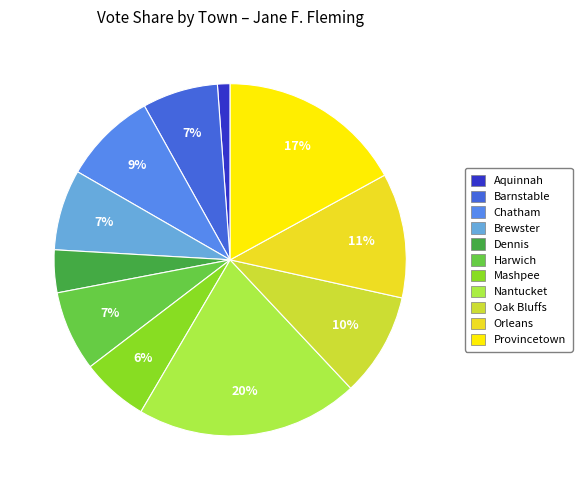

To the nearest percent, what is the difference between the Oak Bluffs and Dennis slice percentages?

6%